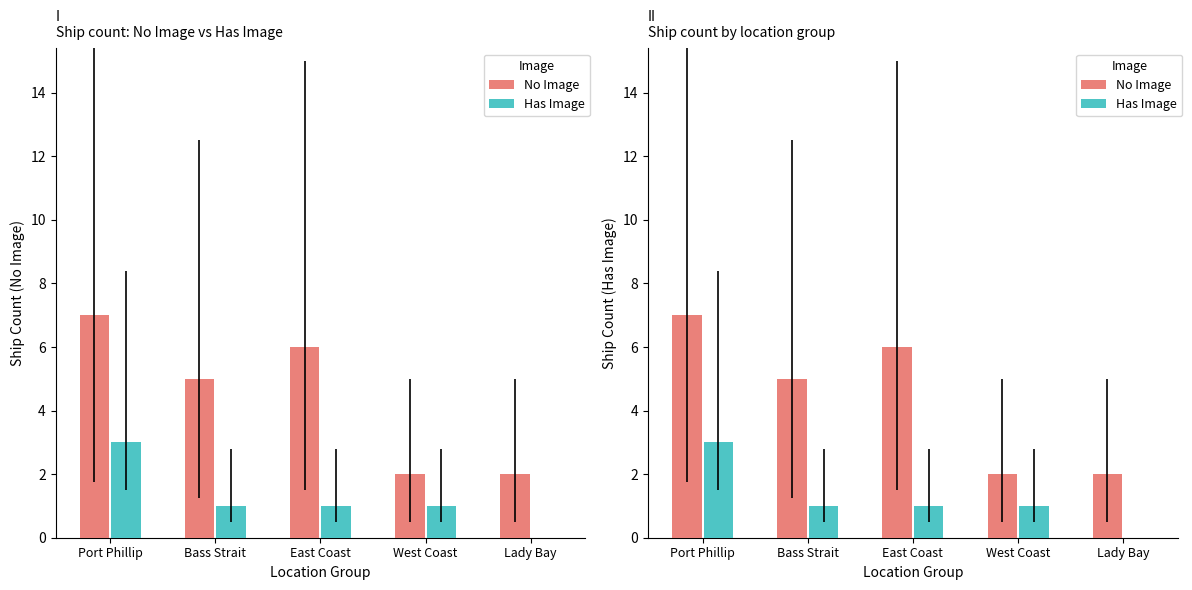

What is the value of the Has Image bar at the 4th from the left?

1